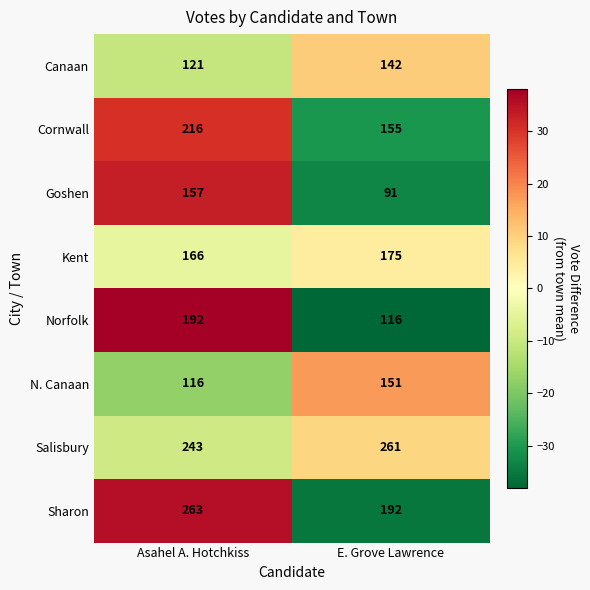

At Asahel A. Hotchkiss, list the series in order from smallest to largest.

N. Canaan, Canaan, Goshen, Kent, Norfolk, Cornwall, Salisbury, Sharon